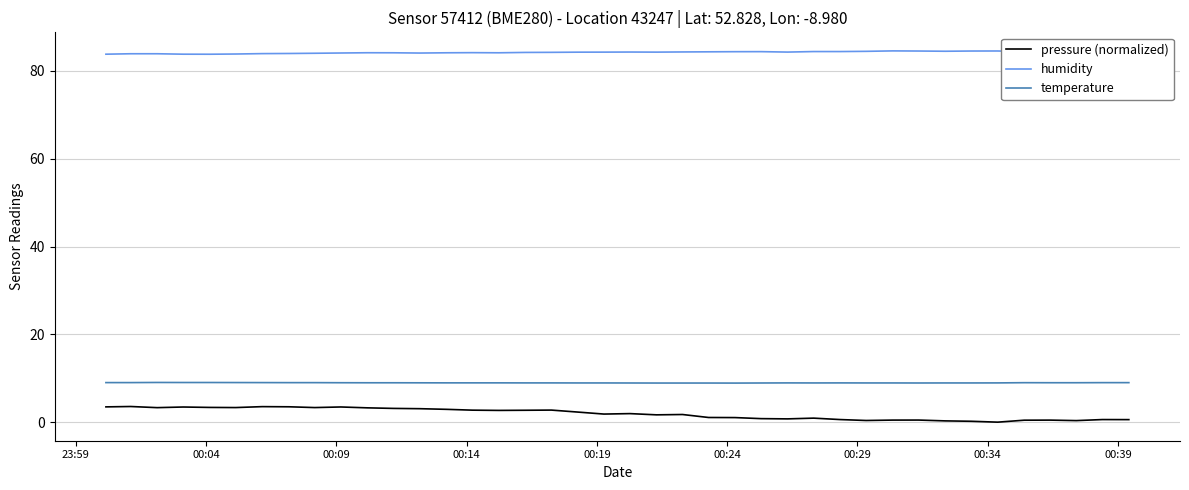

True or false: humidity and temperature intersect in this chart.

False